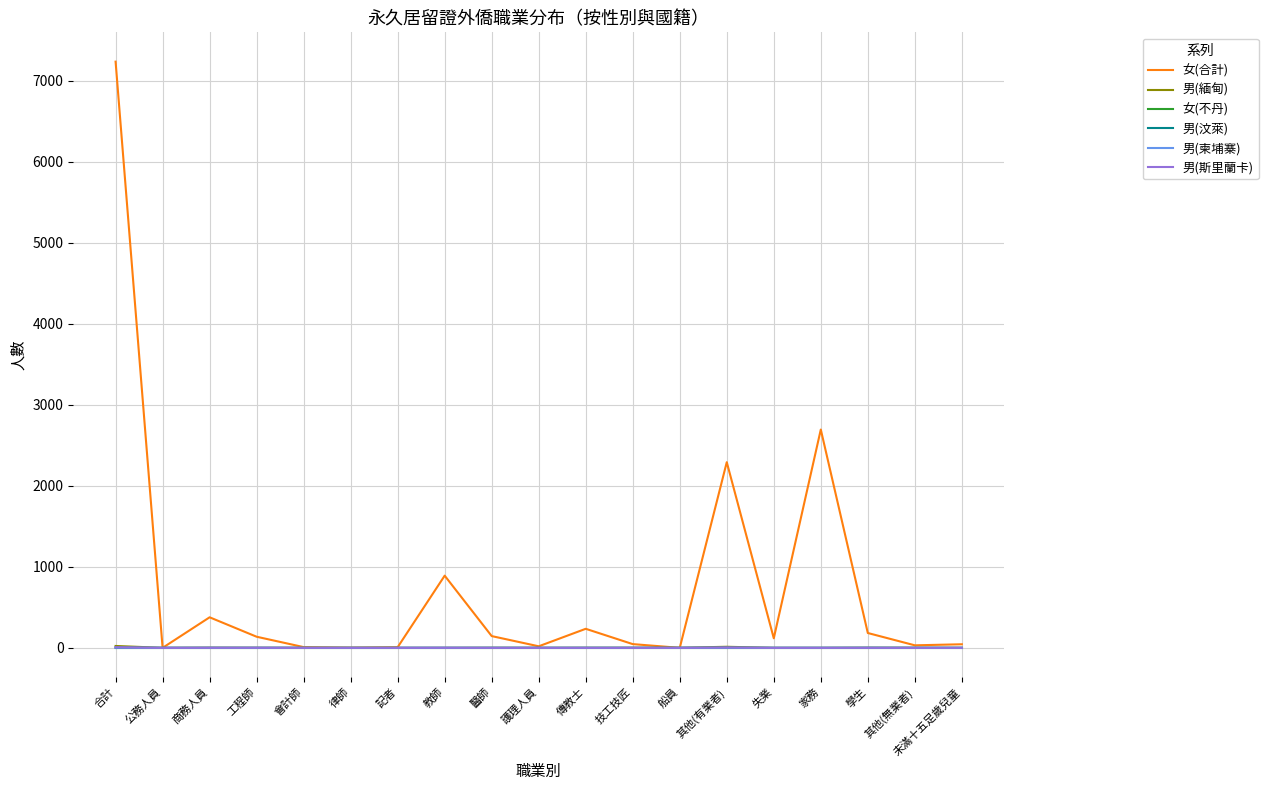

Between 公務人員 and 其他(有業者), which series saw the biggest shift?

女(合計)